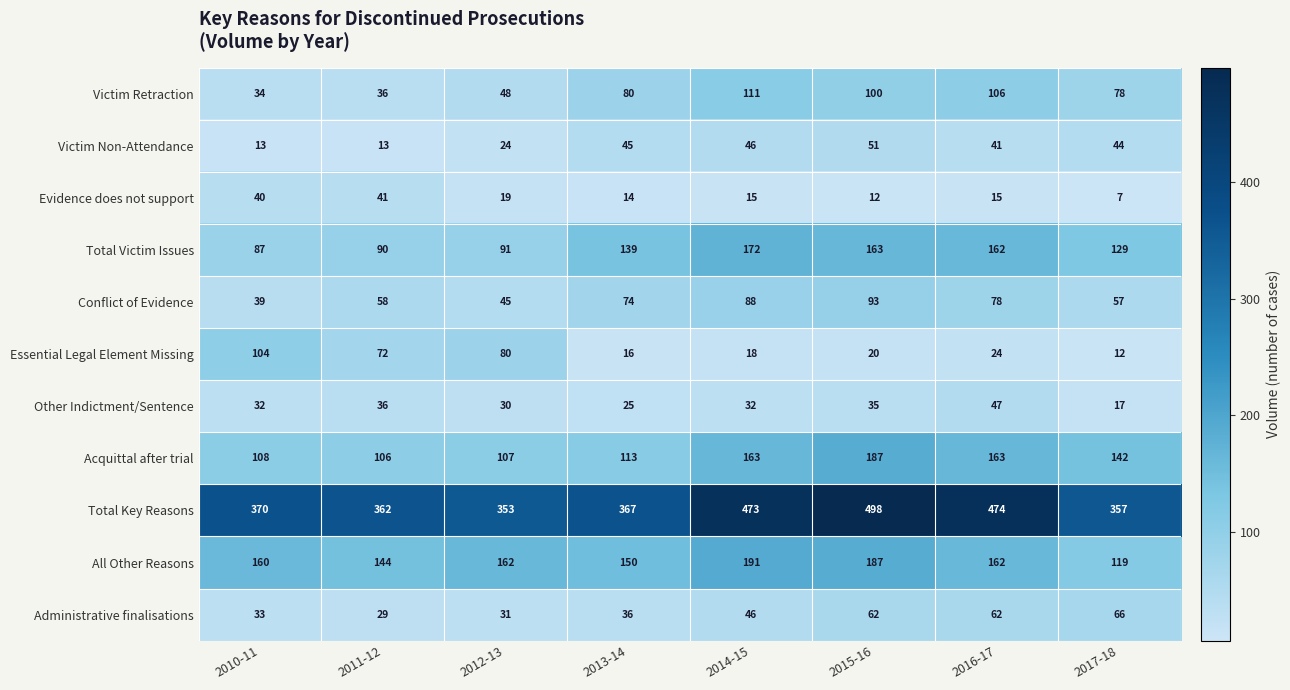

Where is Victim Retraction nearest to the value 72?

2017-18